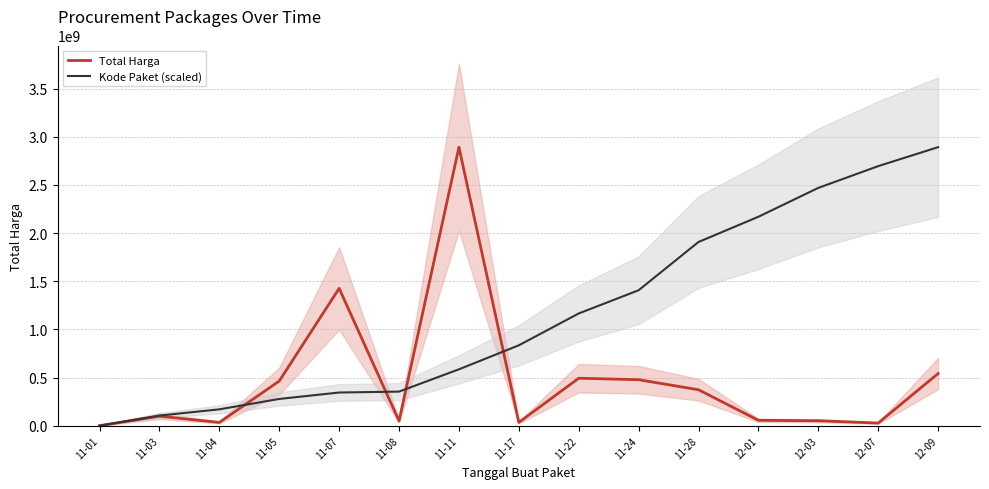

How many lines are shown in the chart?

2